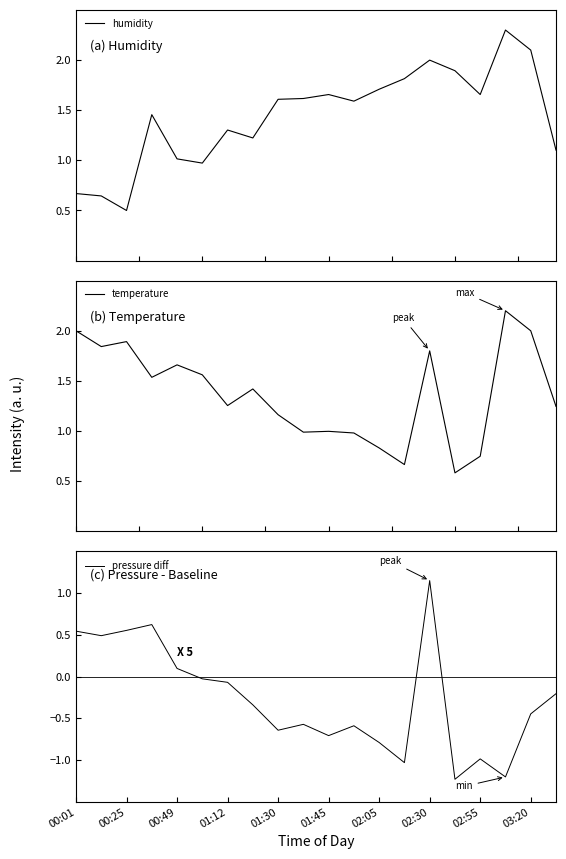

The pressure diff series shows -1.0 at 02:55. True or false?

True